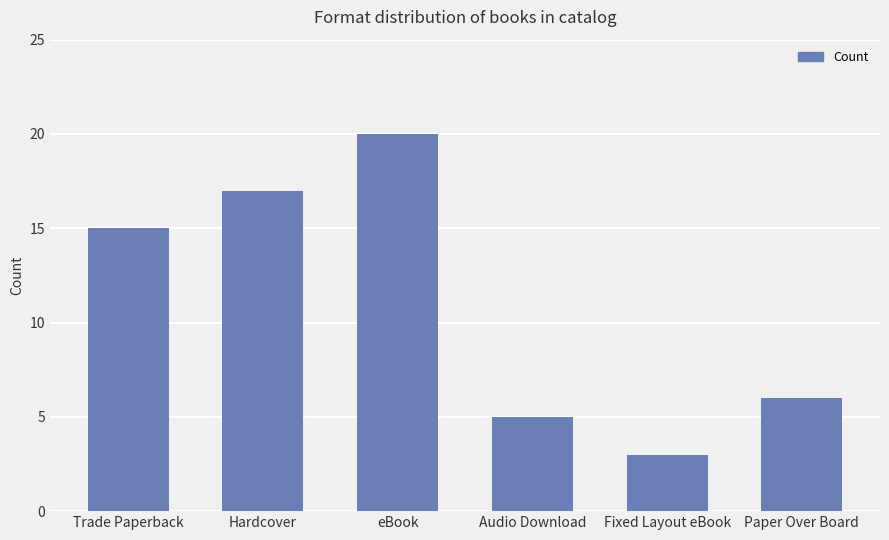

Read the value at eBook, to the nearest 10.

20